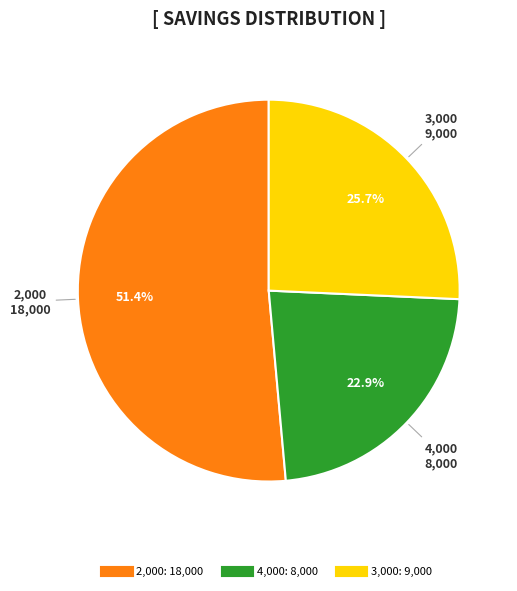

Count the number of slices in the pie.

3